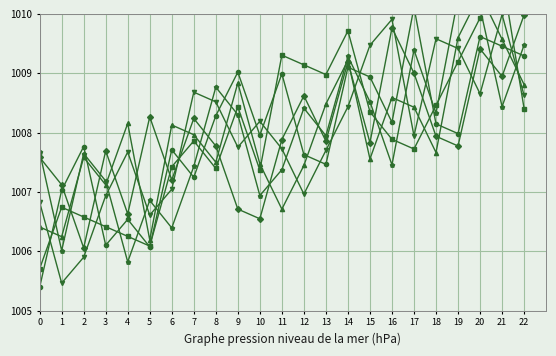

List the labels in order of col_4 value, smallest first.

1, 2, 5, 0, 3, 12, 6, 4, 13, 11, 9, 17, 10, 14, 8, 22, 20, 7, 19, 15, 18, 16, 21